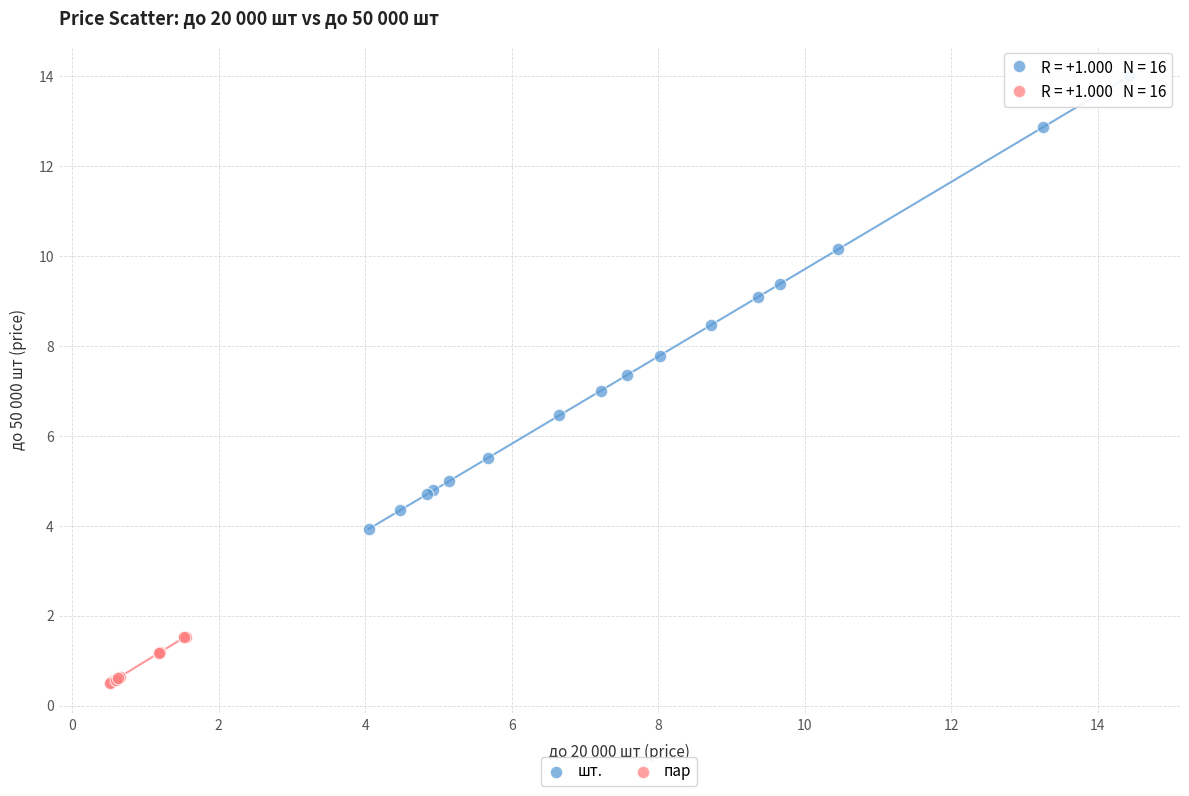

Which series reaches the maximum Y coordinate?

шт.